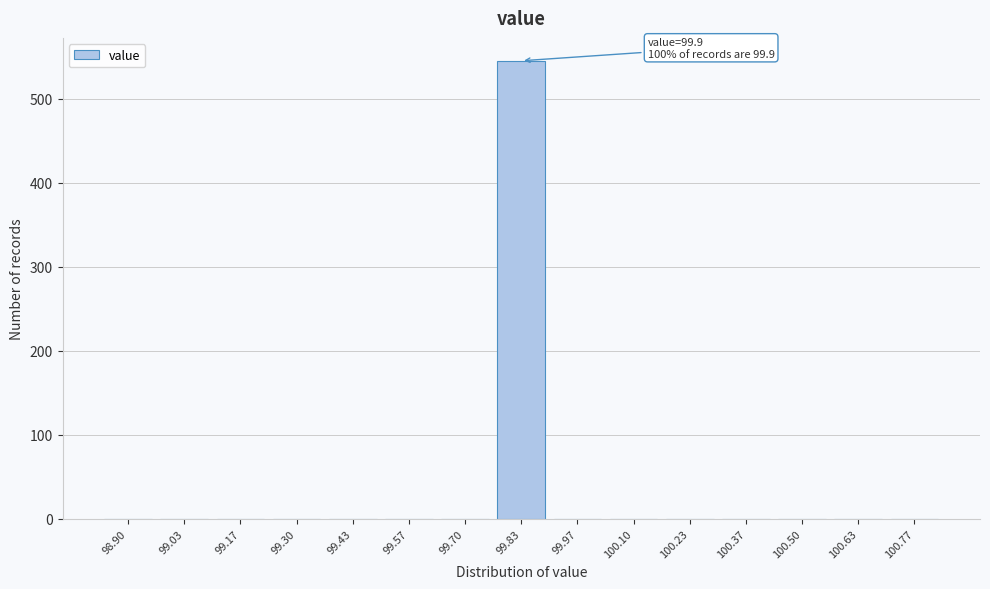

Reading left to right, extract all data points from this chart.

98.90=0	99.03=0	99.17=0	99.30=0	99.43=0	99.57=0	99.70=0	99.83=545	99.97=0	100.10=0	100.23=0	100.37=0	100.50=0	100.63=0	100.77=0